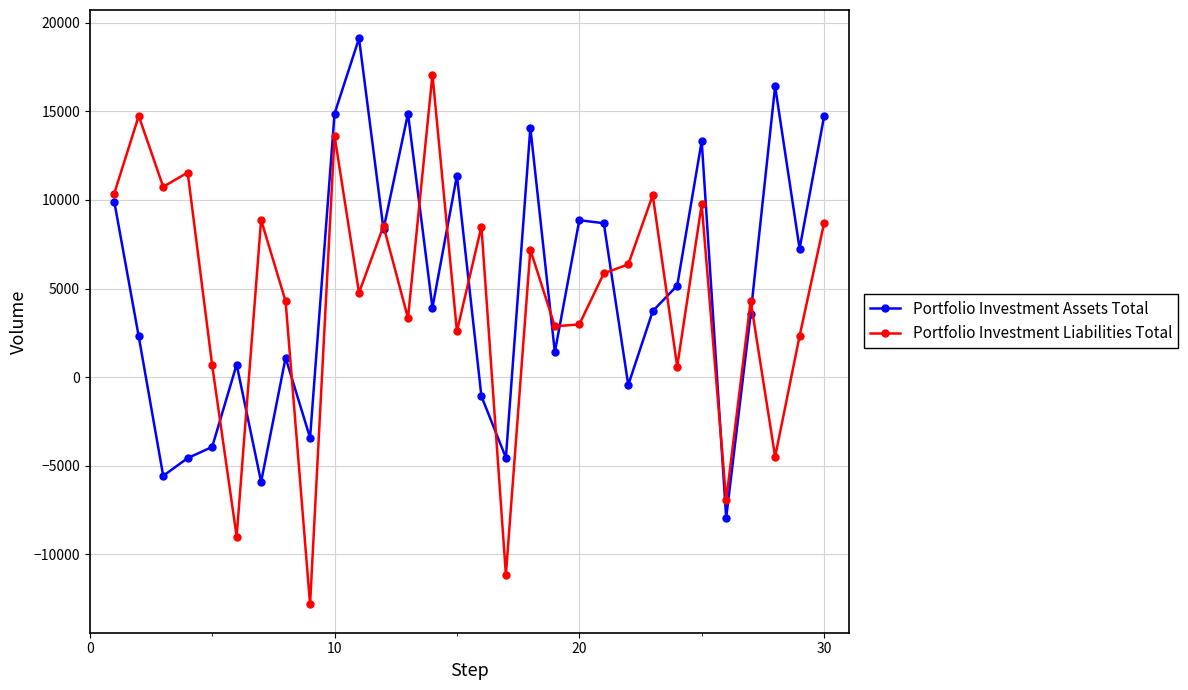

List the series in order of their peak value, highest first.

Portfolio Investment Assets Total, Portfolio Investment Liabilities Total